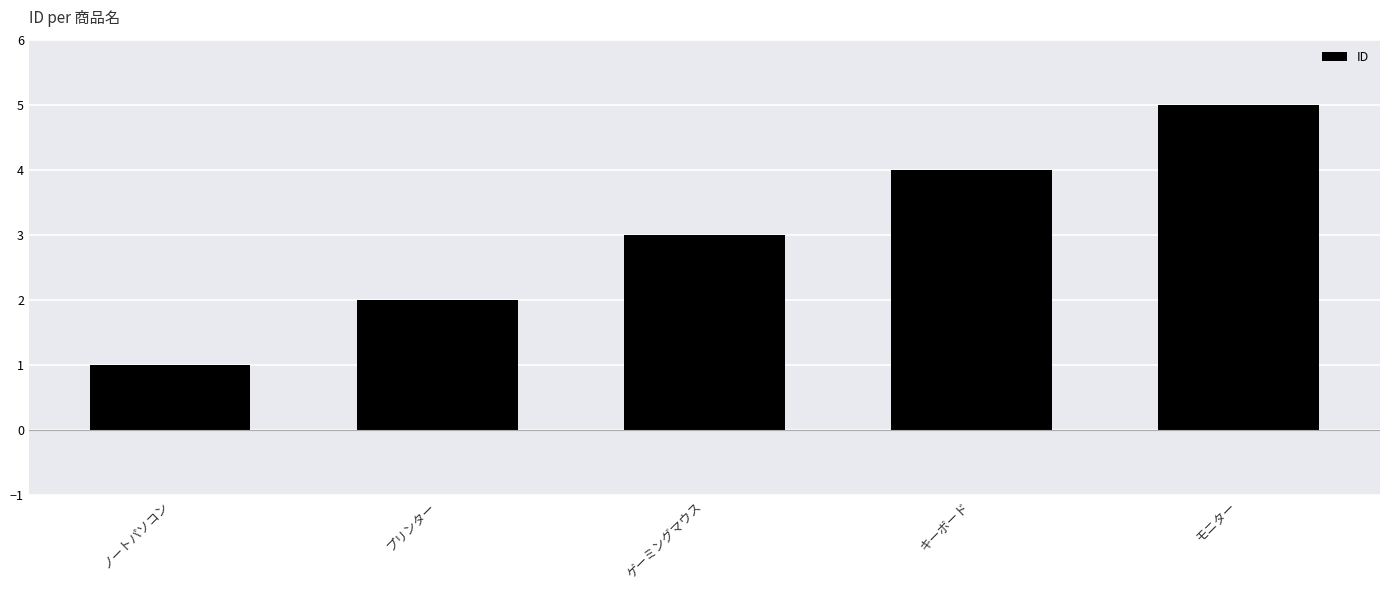

The chart shows a value of 3 at ゲーミングマウス. True or false?

True